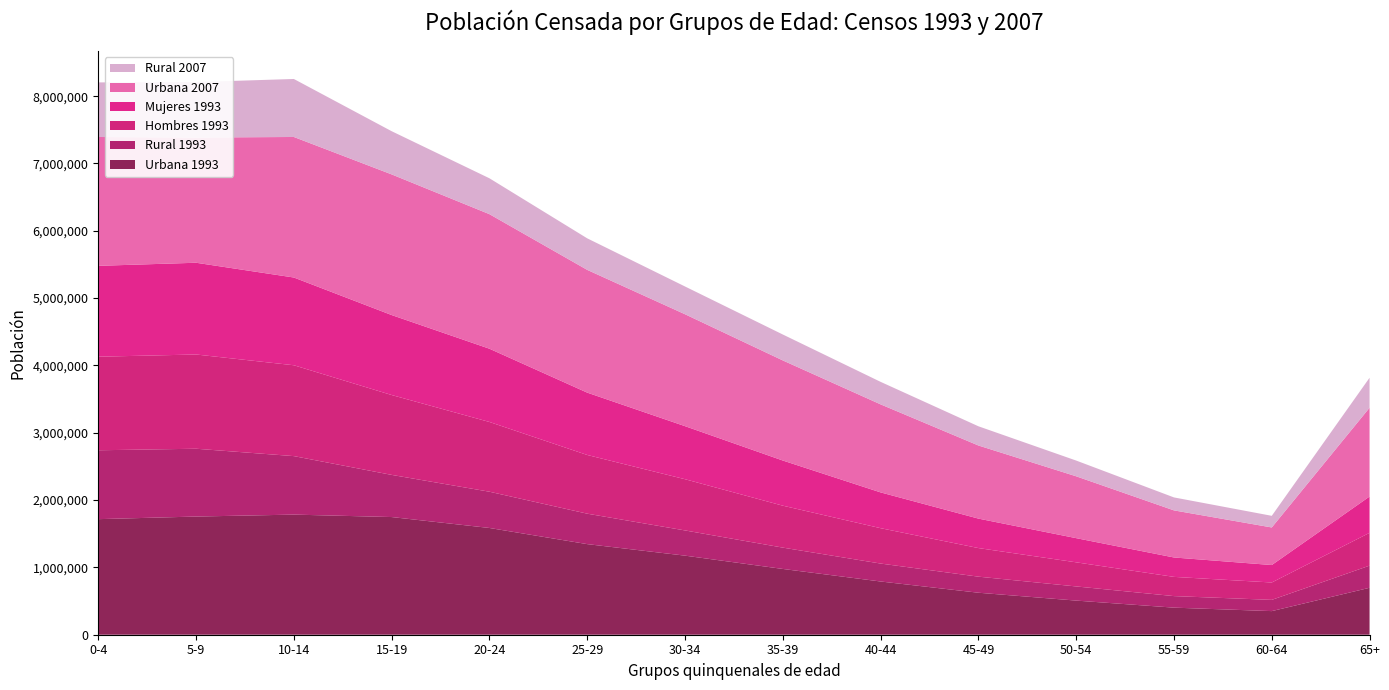

Reading right to left, transcribe all the data shown in this chart.

Urbana 1993: 65+=697112	60-64=350716	55-59=402155	50-54=507013	45-49=623796	40-44=790653	35-39=977045	30-34=1174632	25-29=1345760	20-24=1585634	15-19=1747851	10-14=1784168	5-9=1755351	0-4=1716713
Rural 1993: 65+=329007	60-64=166852	55-59=171507	50-54=210169	45-49=238627	40-44=266378	35-39=316724	30-34=374323	25-29=452212	20-24=538494	15-19=626320	10-14=868802	5-9=1007302	0-4=1023040
Hombres 1993: 65+=487159	60-64=258258	55-59=285499	50-54=358182	45-49=424731	40-44=525469	35-39=622891	30-34=760900	25-29=871903	20-24=1035917	15-19=1186260	10-14=1349591	5-9=1399805	0-4=1389810
Mujeres 1993: 65+=538960	60-64=259310	55-59=288163	50-54=359000	45-49=437692	40-44=531562	35-39=670878	30-34=788055	25-29=926069	20-24=1088211	15-19=1187911	10-14=1303379	5-9=1362848	0-4=1349943
Urbana 2007: 65+=1319159	60-64=558001	55-59=699471	50-54=918681	45-49=1086018	40-44=1307657	35-39=1486744	30-34=1662397	25-29=1823271	20-24=1998613	15-19=2089243	10-14=2087424	5-9=1859901	0-4=1913708
Rural 2007: 65+=445528	60-64=172955	55-59=192672	50-54=233966	45-49=285367	40-44=334402	35-39=385108	30-34=412294	25-29=468594	20-24=532941	15-19=641542	10-14=861561	5-9=824027	0-4=810912